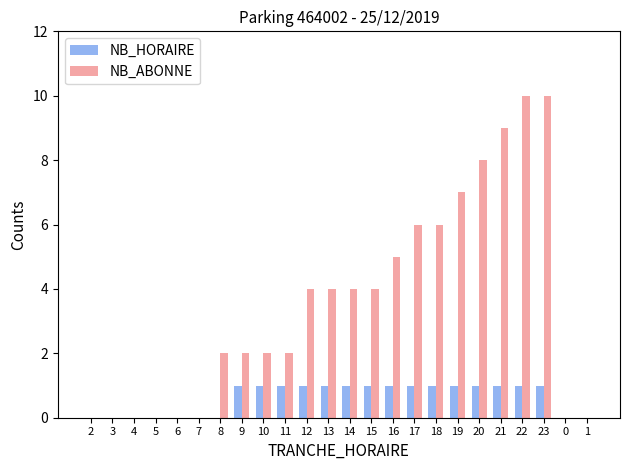

How many data points does each series have?

24